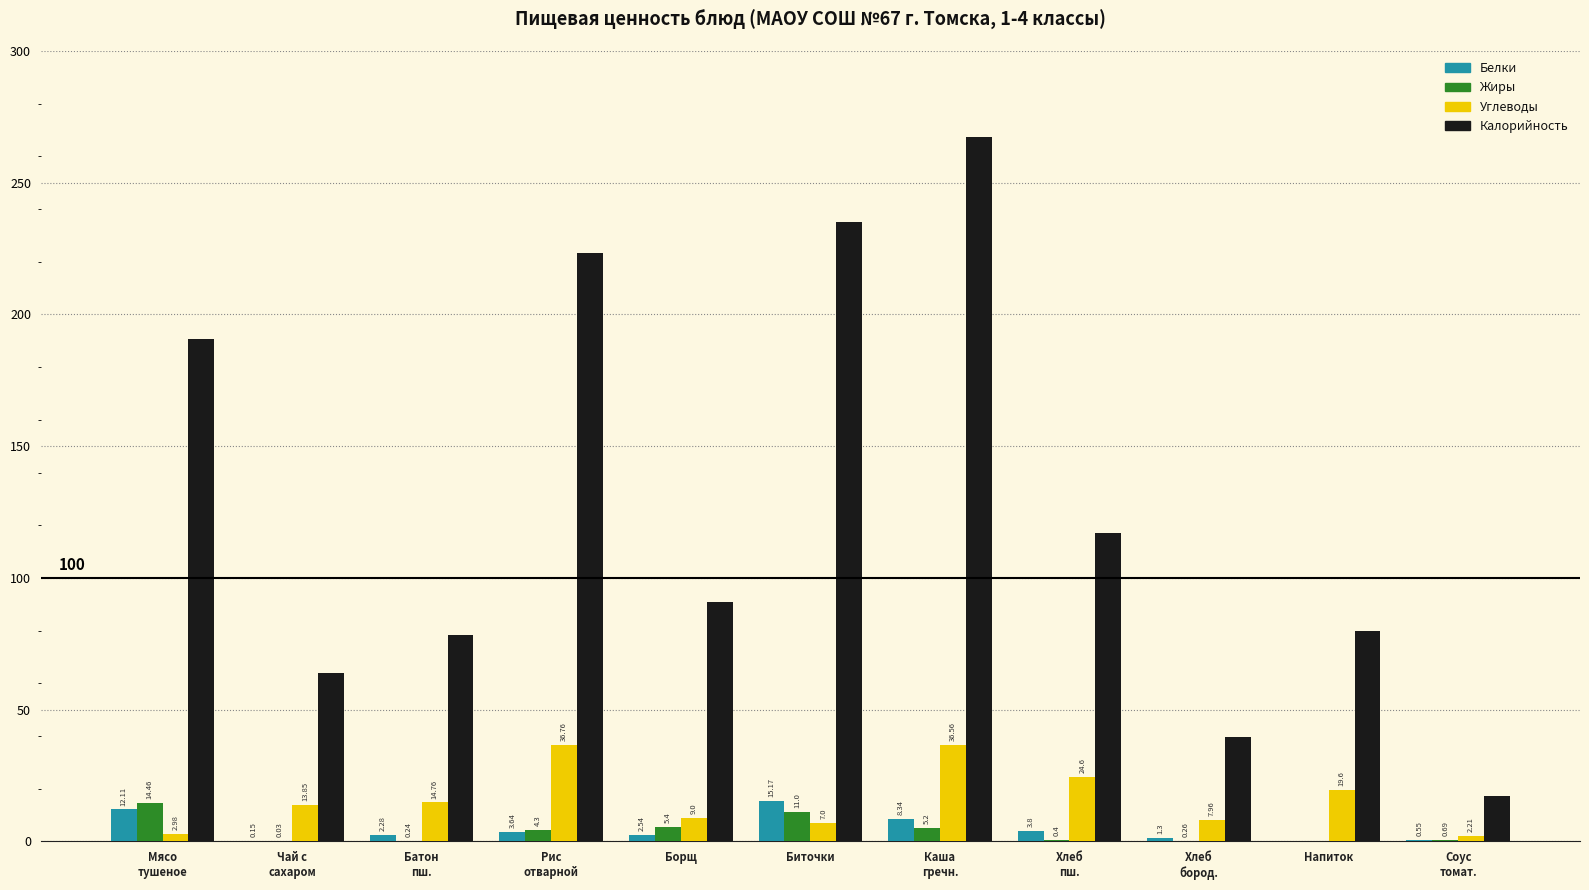

How many groups of bars are there?

11